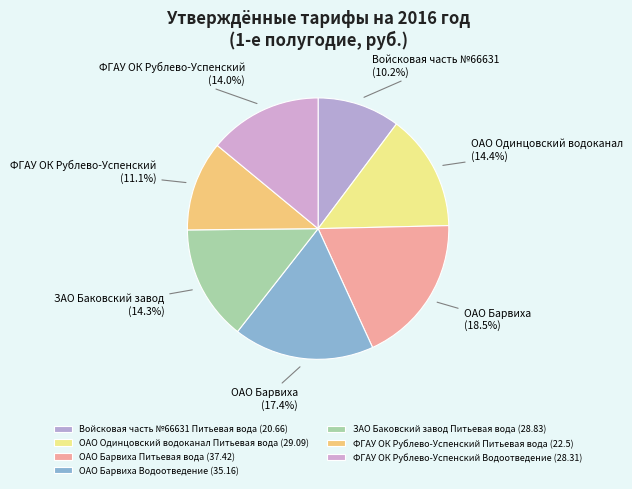

Rank the categories by value from highest to lowest.

ОАО Барвиха
Питьевая вода (37.42), ОАО Барвиха
Водоотведение (35.16), ОАО Одинцовский водоканал
Питьевая вода (29.09), ЗАО Баковский завод
Питьевая вода (28.83), ФГАУ ОК Рублево-Успенский
Водоотведение (28.31), ФГАУ ОК Рублево-Успенский
Питьевая вода (22.5), Войсковая часть №66631
Питьевая вода (20.66)